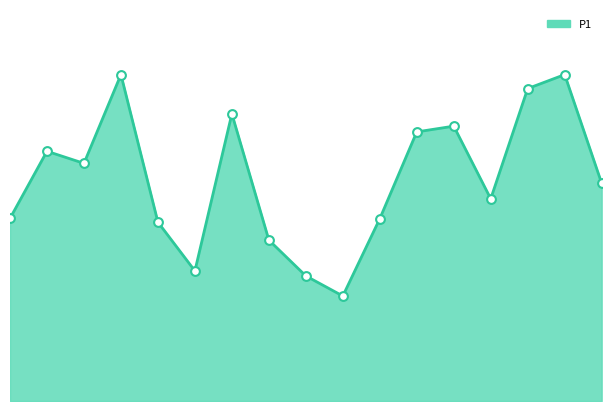

Is this an area chart (filled region under the line)?

Yes